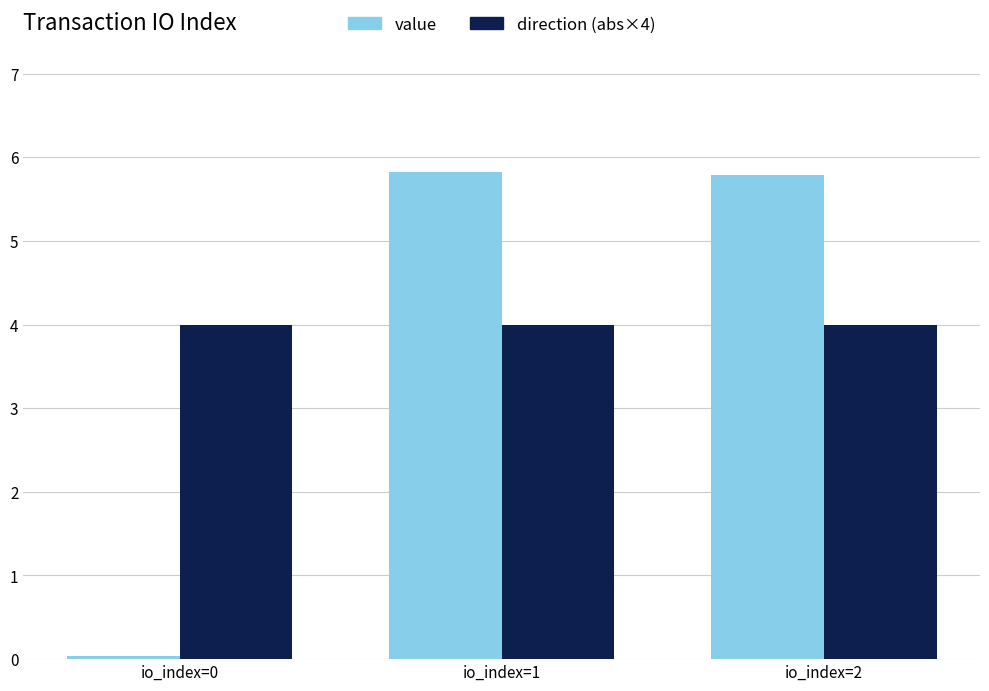

Which series has the largest total across all categories?

direction (abs×4)